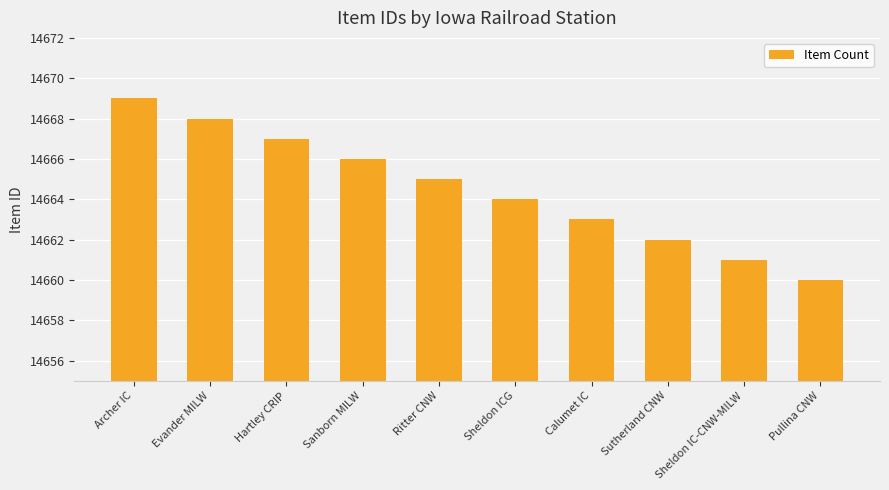

How many data points does each series have?

10